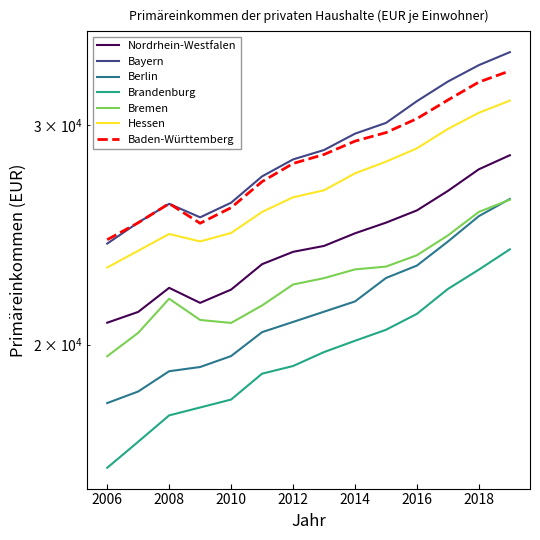

At which label does Hessen first exceed 26599?

2014